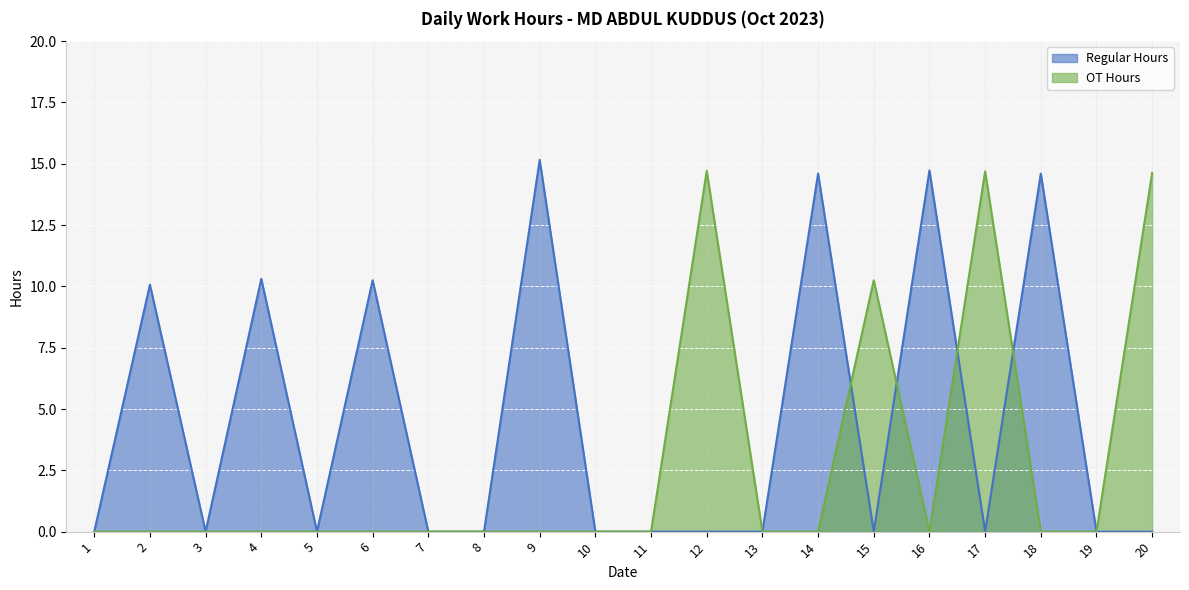

Reading left to right, transcribe all the data shown in this chart.

Regular Hours: 1=0.0	2=10.1	3=0.0	4=10.3	5=0.0	6=10.2	7=0.0	8=0.0	9=15.2	10=0.0	11=0.0	12=0.0	13=0.0	14=14.6	15=0.0	16=14.7	17=0.0	18=14.6	19=0.0	20=0.0
OT Hours: 1=0.0	2=0.0	3=0.0	4=0.0	5=0.0	6=0.0	7=0.0	8=0.0	9=0.0	10=0.0	11=0.0	12=14.7	13=0.0	14=0.0	15=10.2	16=0.0	17=14.7	18=0.0	19=0.0	20=14.6